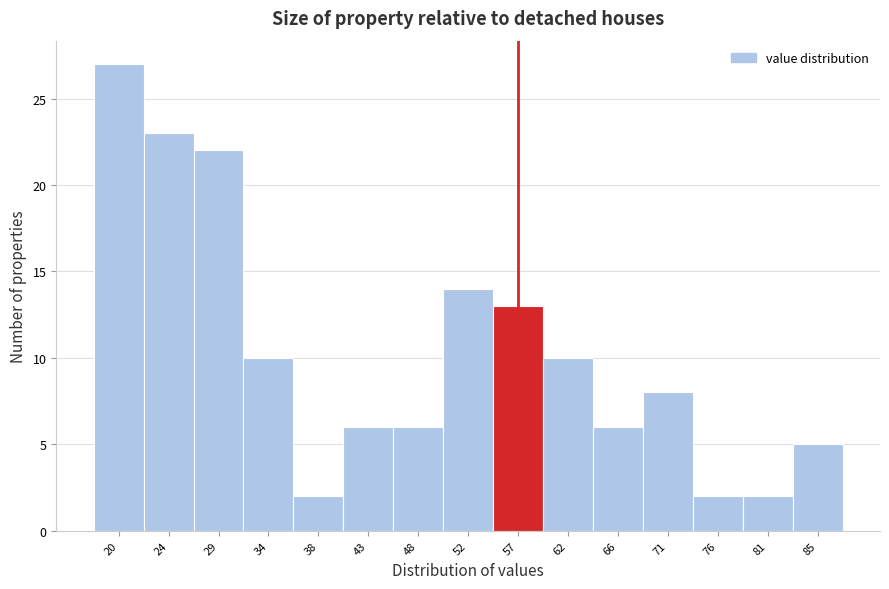

Reading left to right, list all the values displayed in this chart.

27	23	22	10	2	6	6	14	13	10	6	8	2	2	5